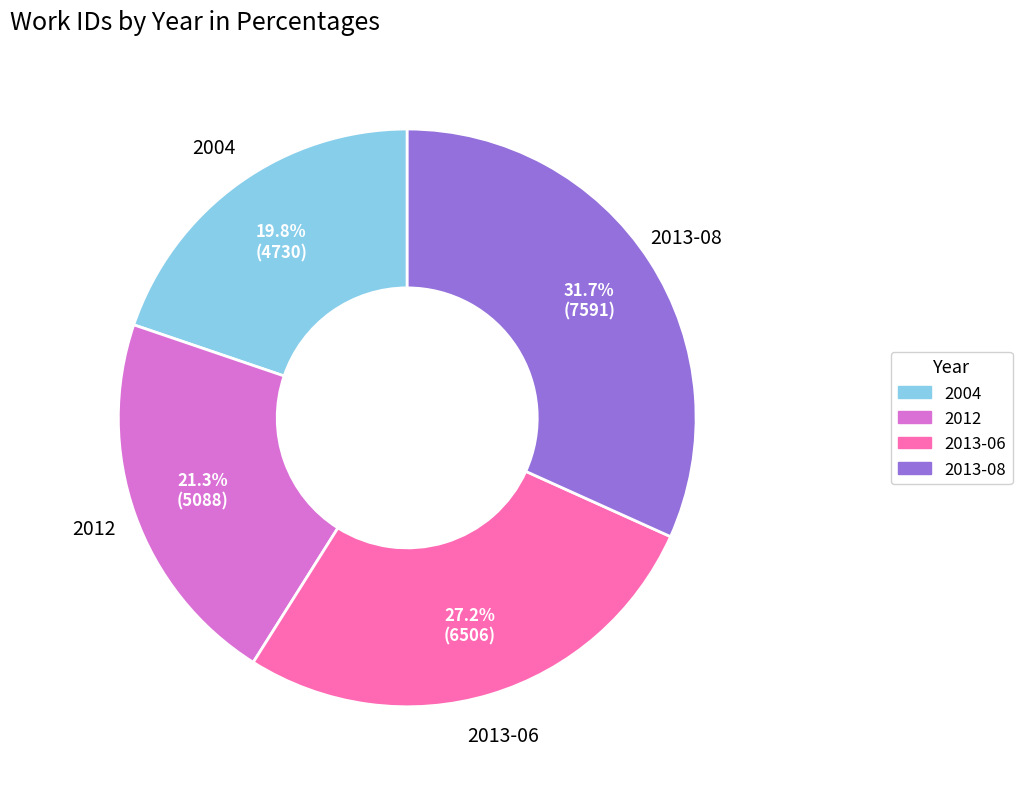

Count the number of slices in the pie.

4